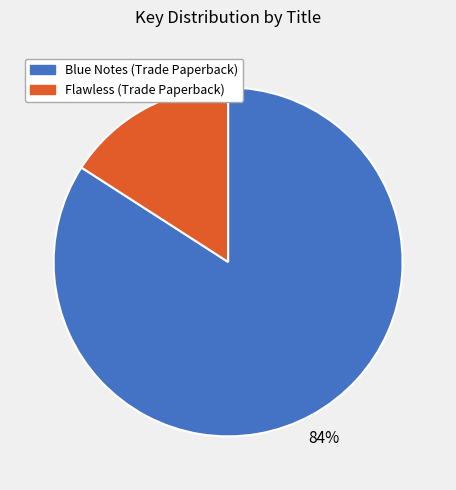

Rank the categories by value from highest to lowest.

Blue Notes (Trade Paperback), Flawless (Trade Paperback)